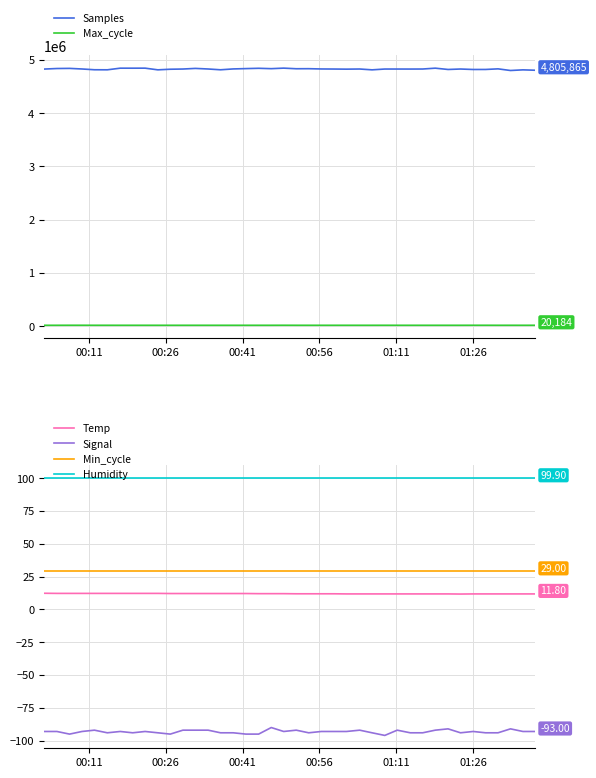

True or false: Min_cycle and Humidity cross at least once.

False